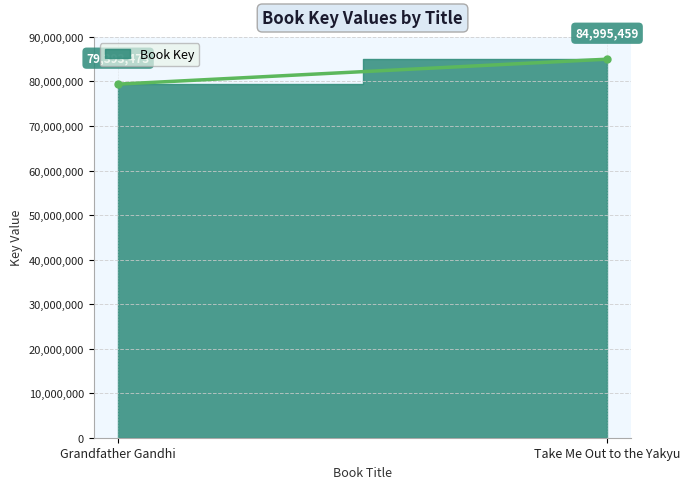

What is the maximum value shown in the chart?

84995459